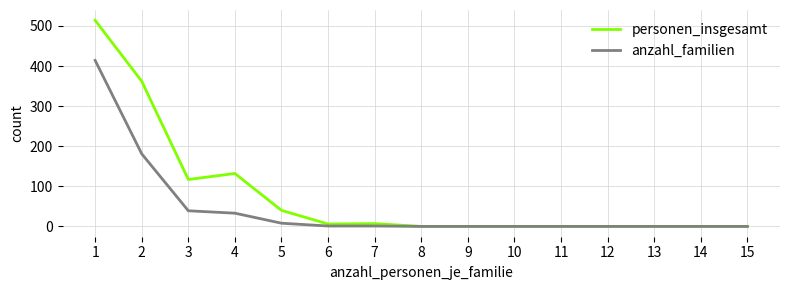

List the series in order of their peak value, highest first.

personen_insgesamt, anzahl_familien